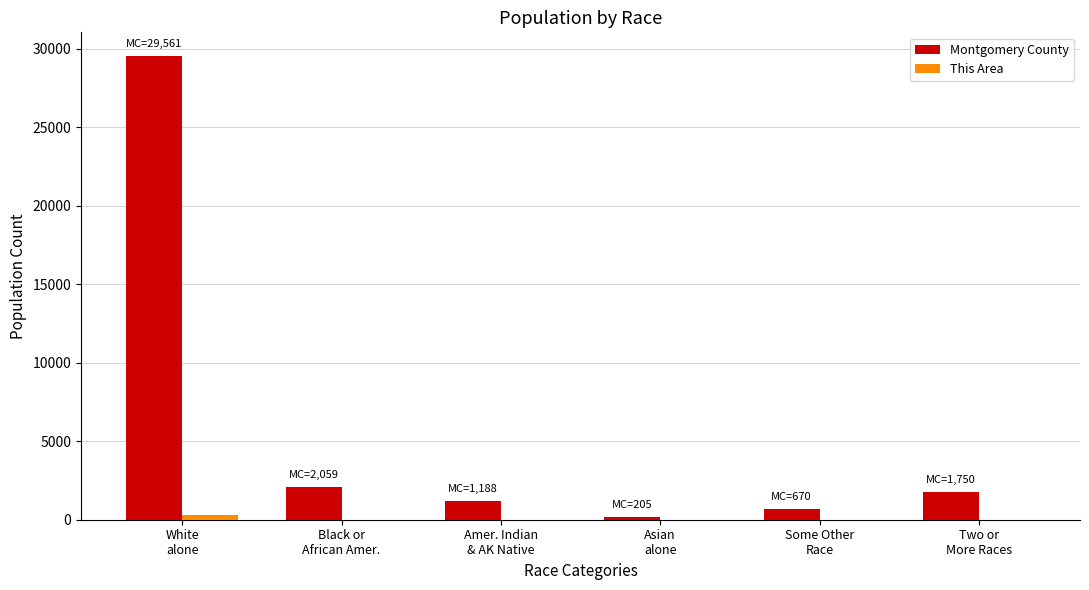

Count the number of categories in the chart.

6